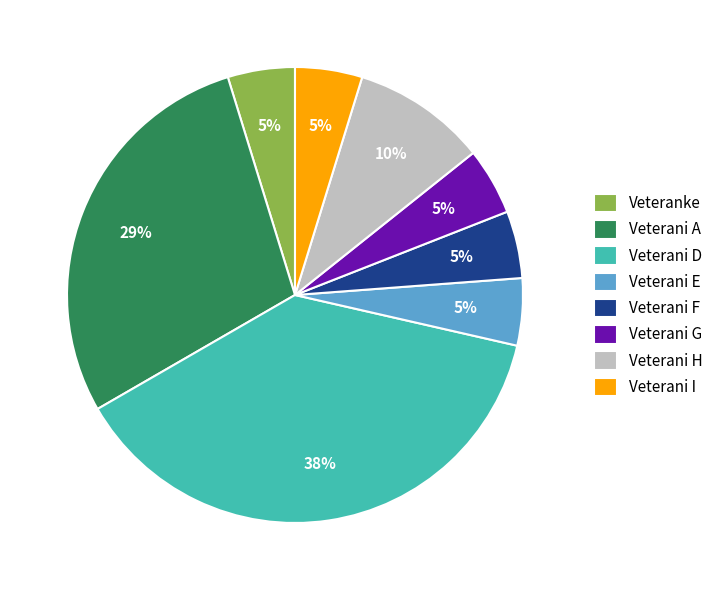

What is the largest slice in the pie chart?

Veterani D